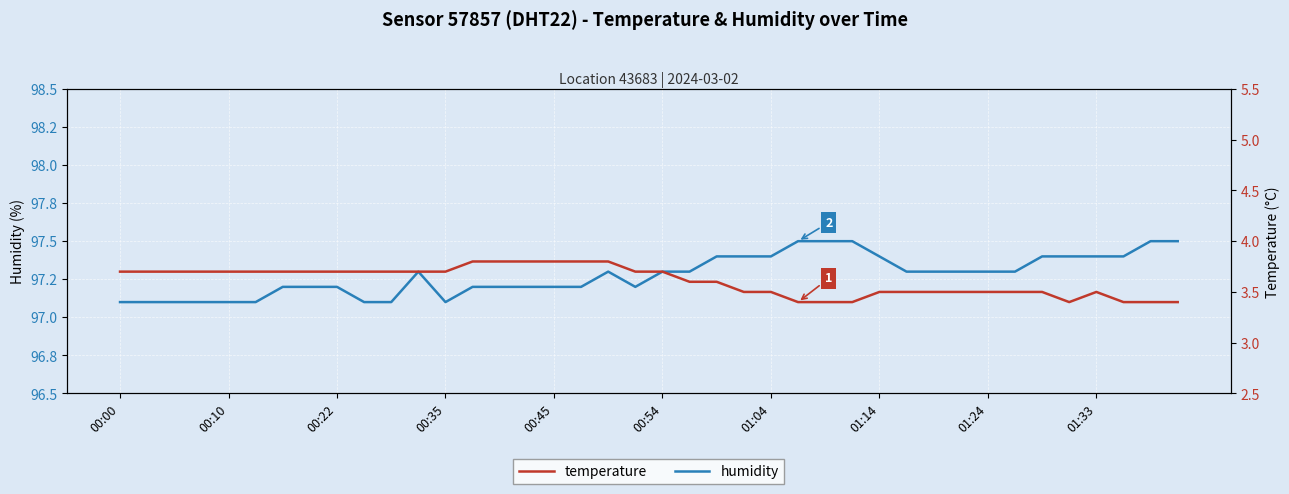

What is the sum of all humidity values?

3891.1